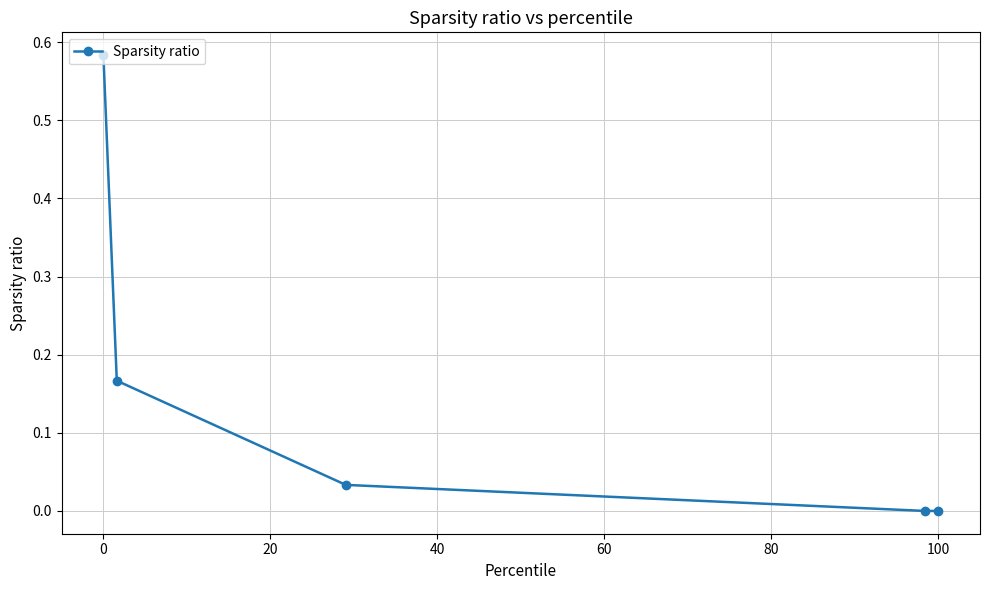

What is the sum of all values?

0.8